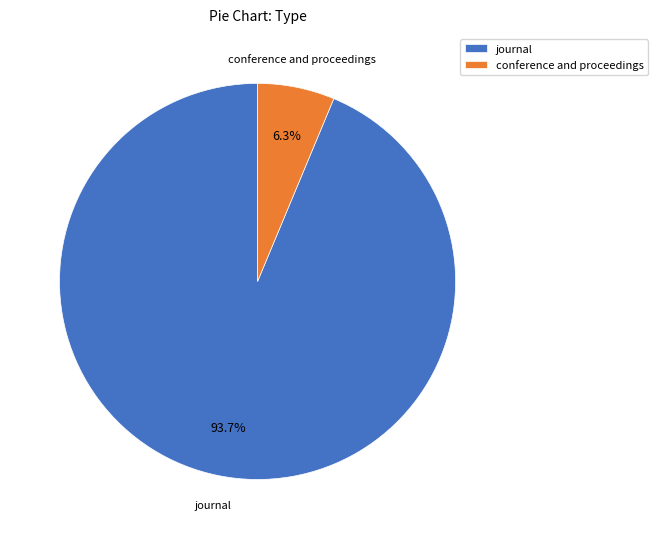

To the nearest percent, what percentage of the pie is conference and proceedings?

6%